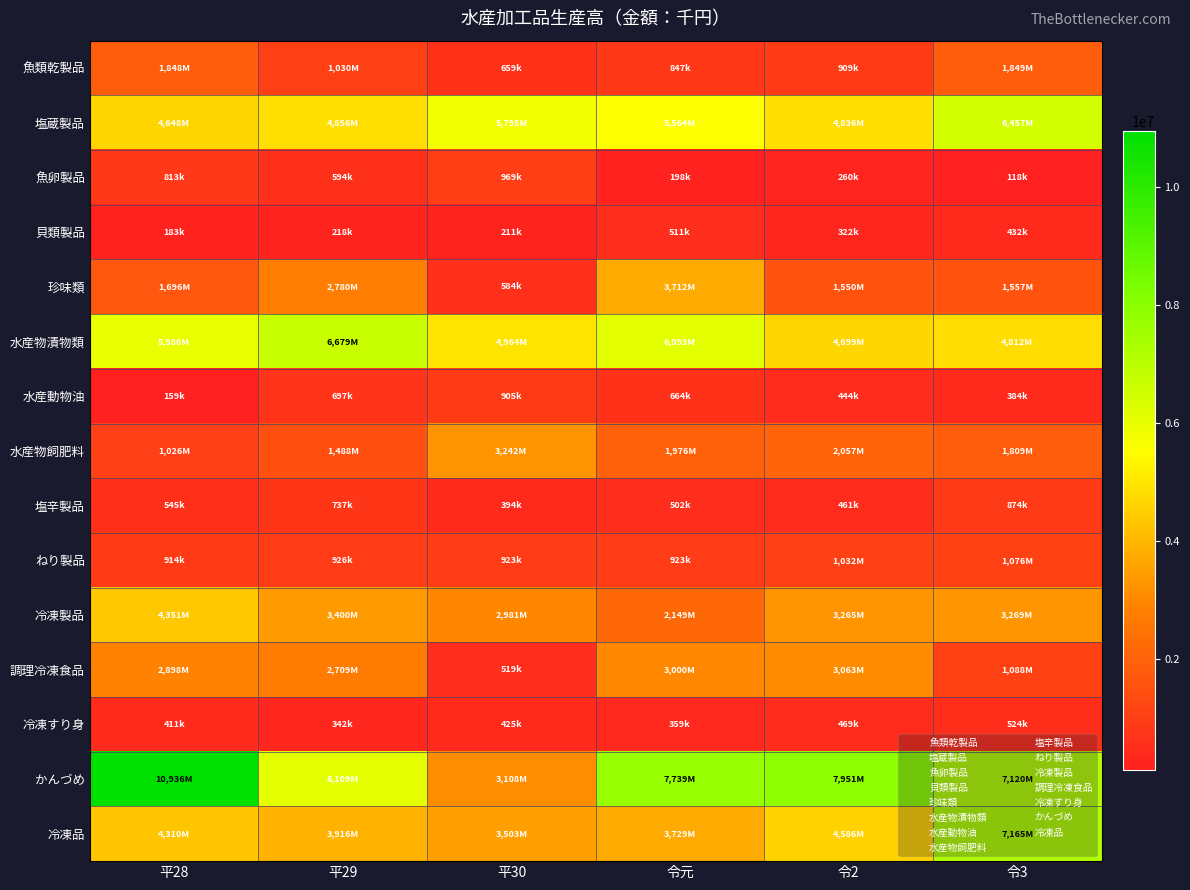

Which label corresponds to the smallest value in the chart?

令3